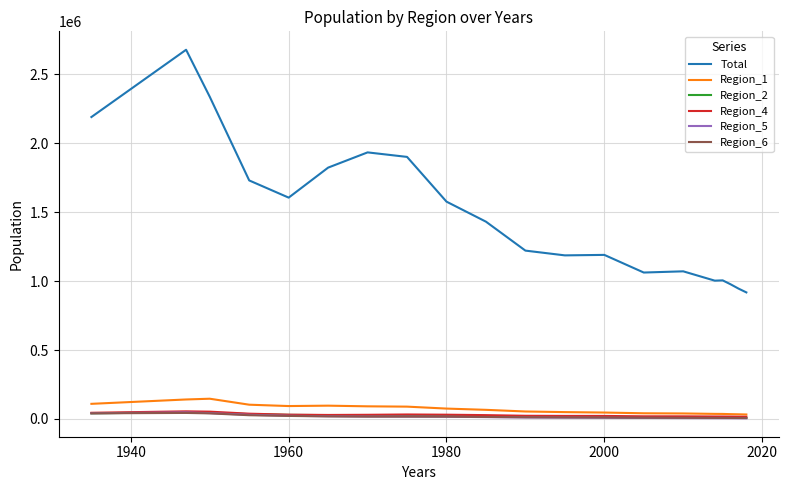

Which series has the widest spread of values?

Total